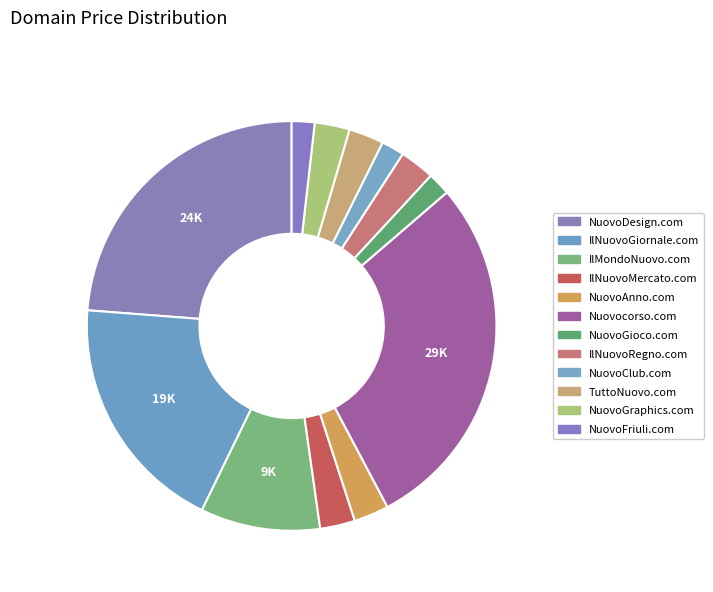

The NuovoClub.com slice represents 2% of the pie. True or false?

True